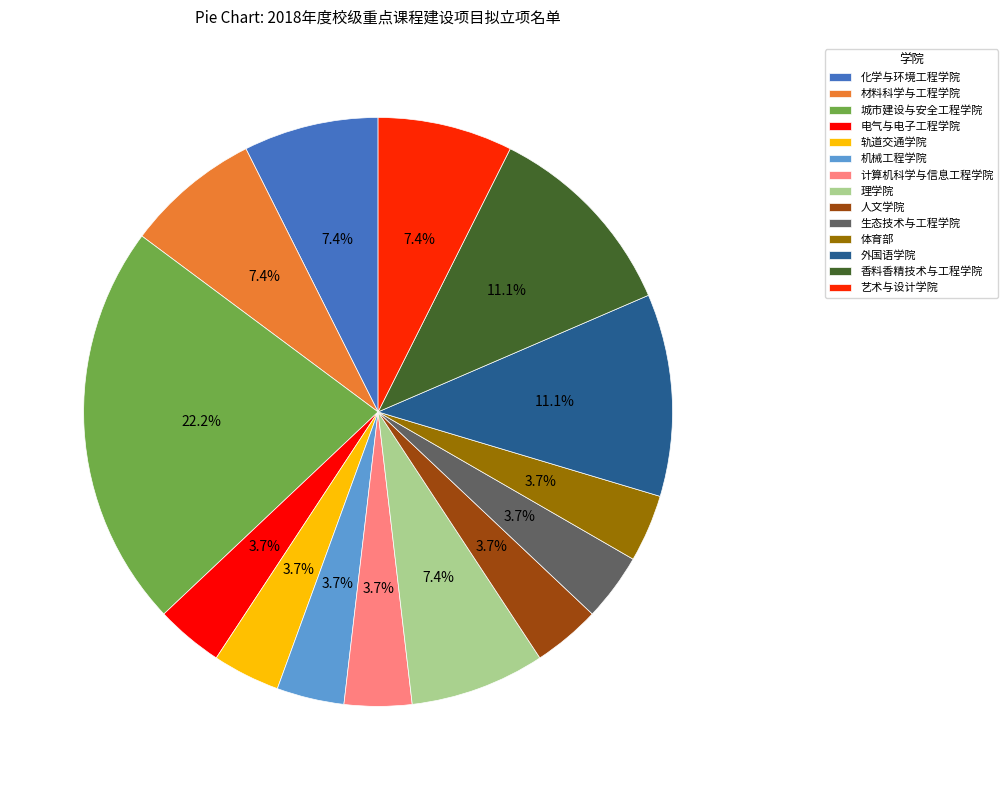

Is it true that 机械工程学院 is 14% of the pie?

False